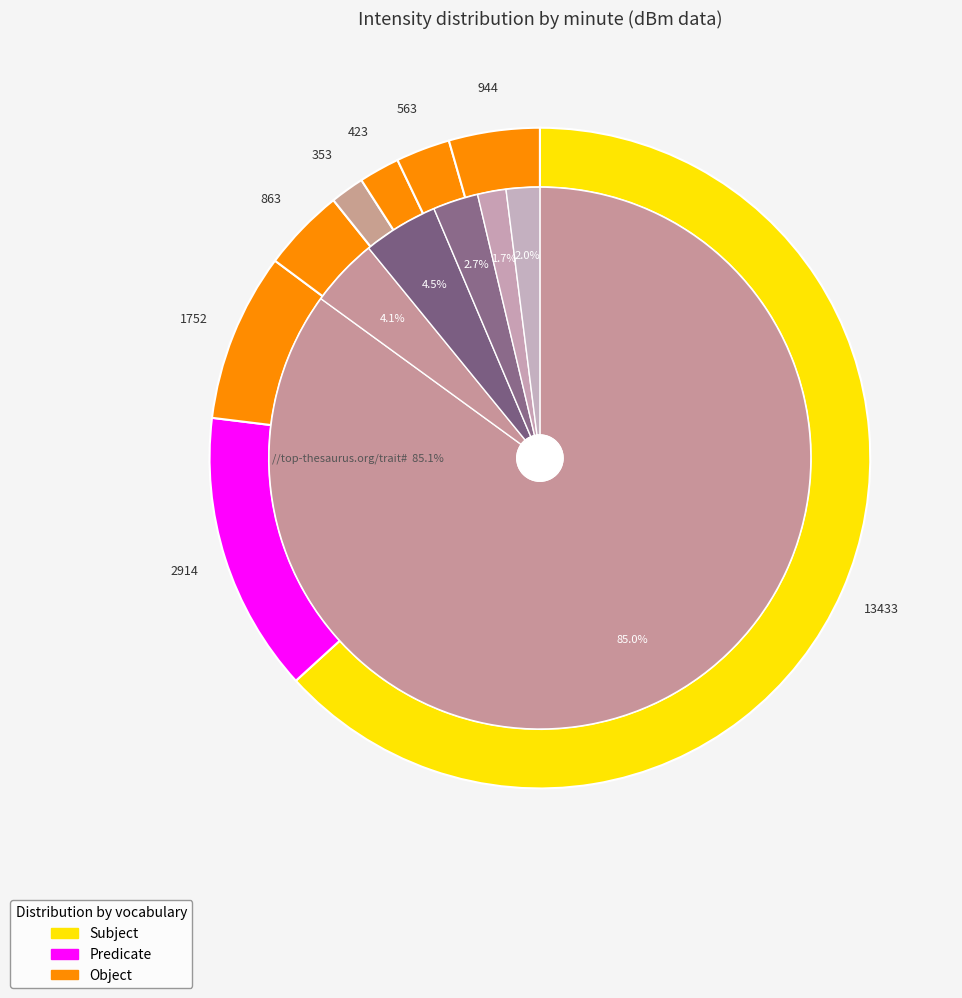

Does any single category account for the majority?

No